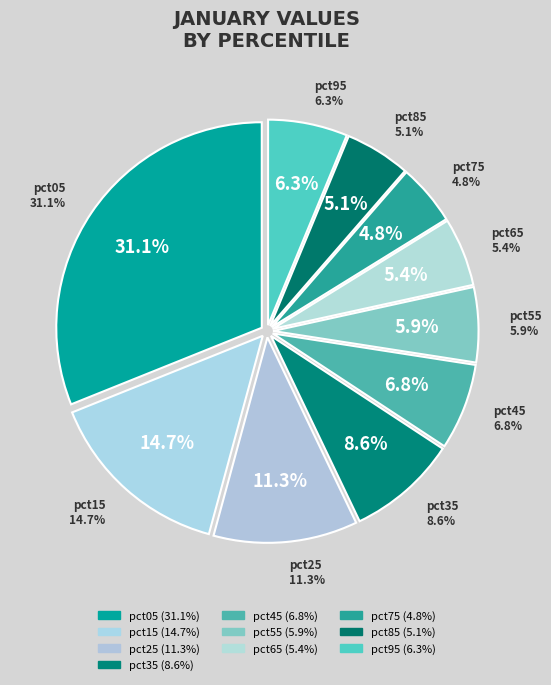

Combined, do pct15 and pct05 account for over 50%?

No